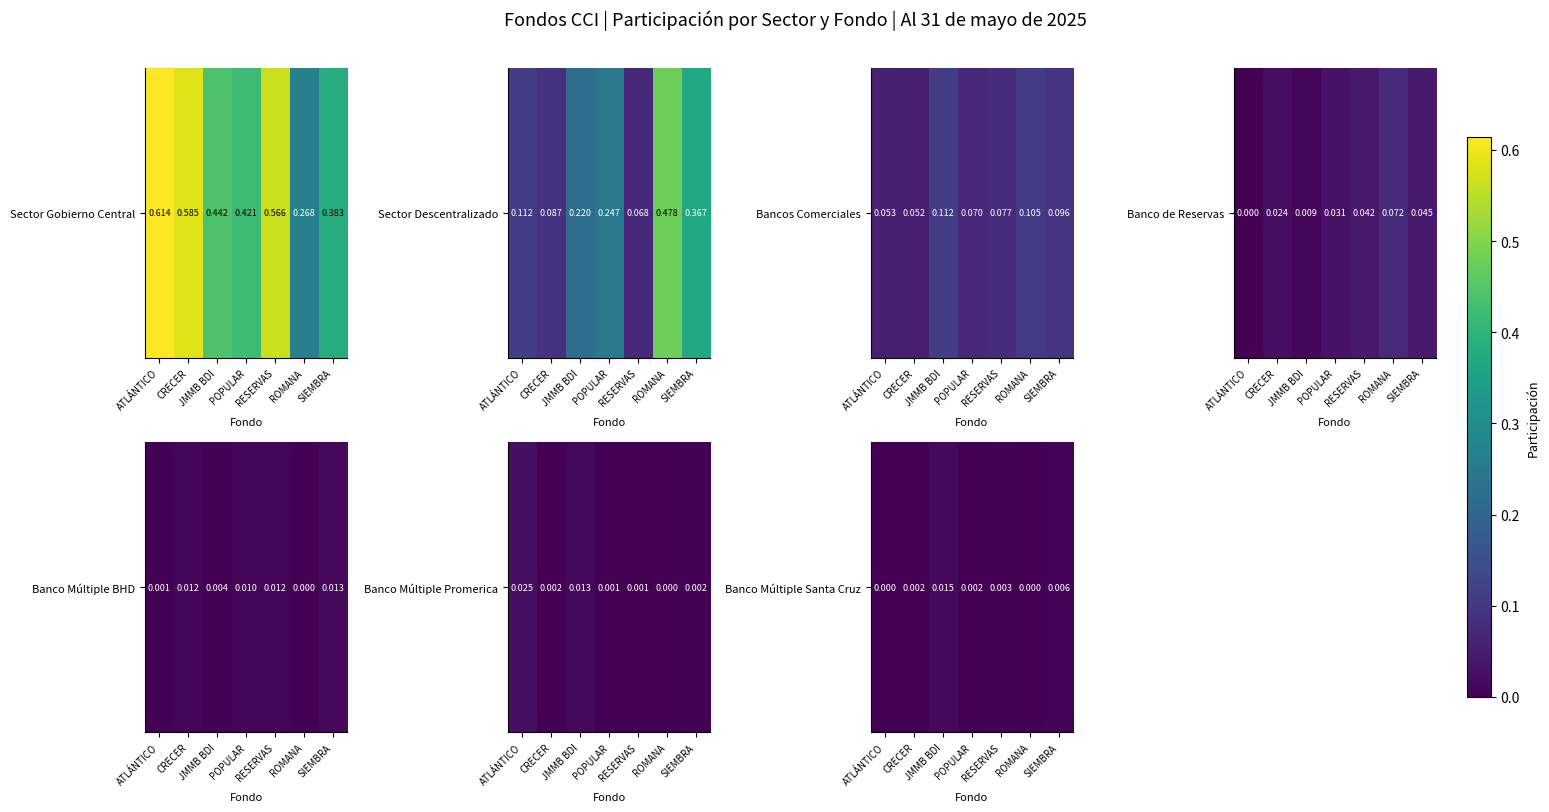

Is it true that the value at RESERVAS is 0.0?

True